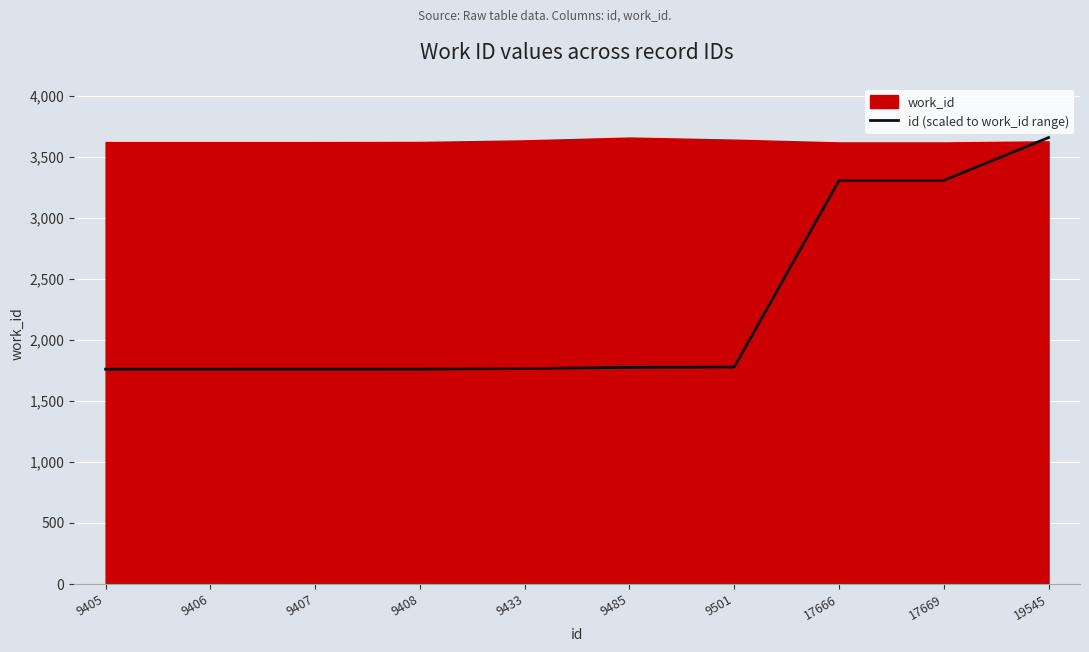

Is it true that id (scaled to work_id range) equals 2715.6 at 9405?

False